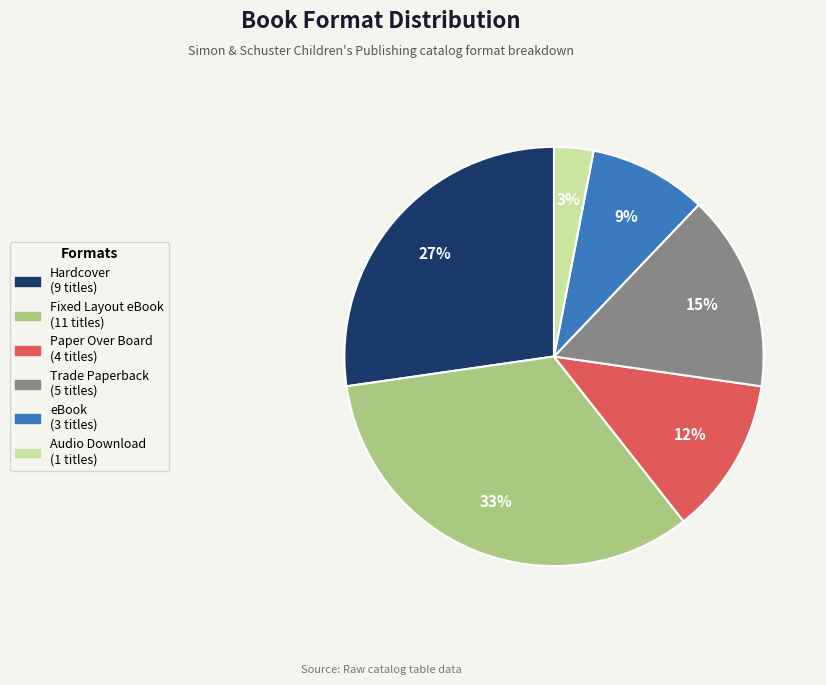

Count the number of slices in the pie.

6